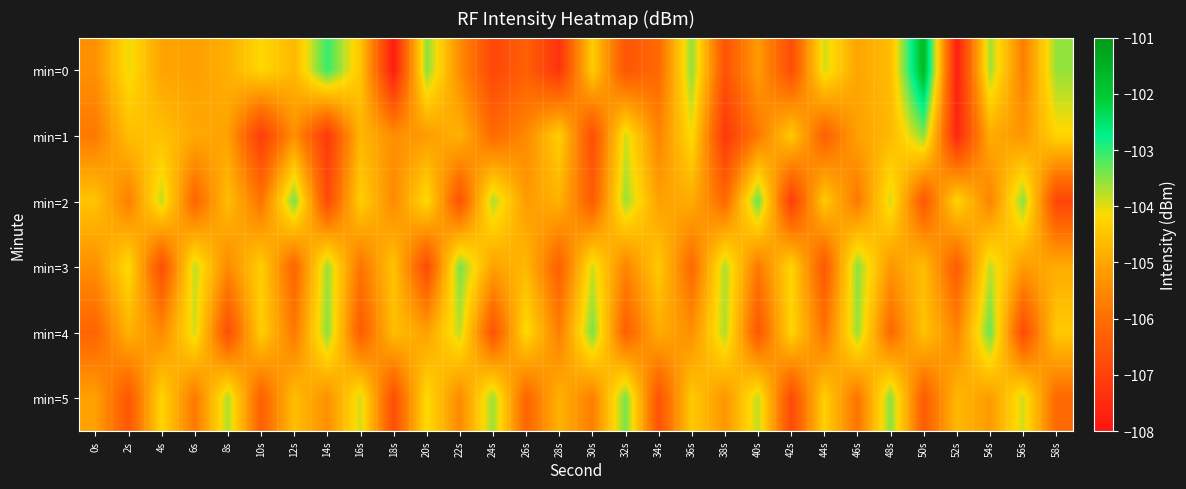

Which has a higher value, 36s or 48s?

36s